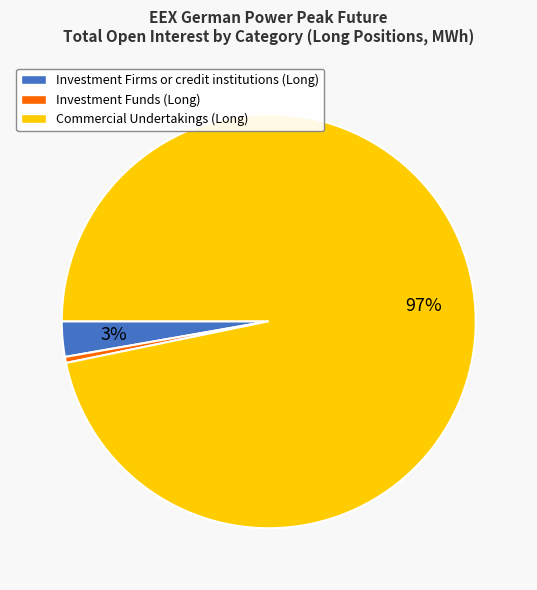

Which has a higher value, Investment Firms or credit institutions (Long) or Investment Funds (Long)?

Investment Firms or credit institutions (Long)